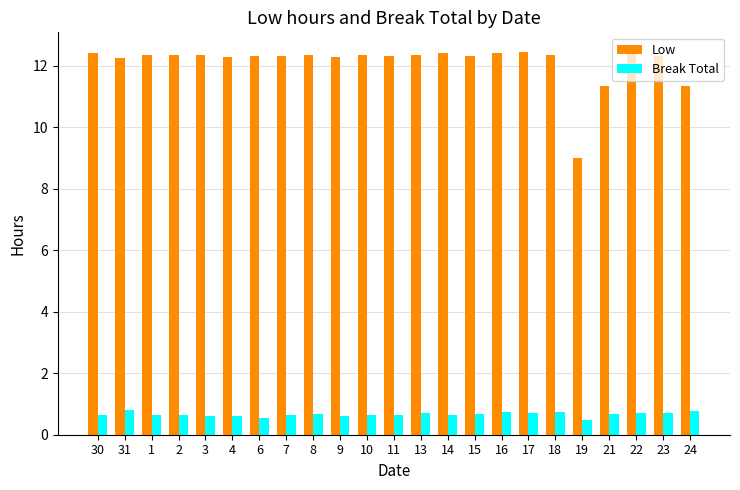

List the series in order of their peak value, highest first.

Low, Break Total